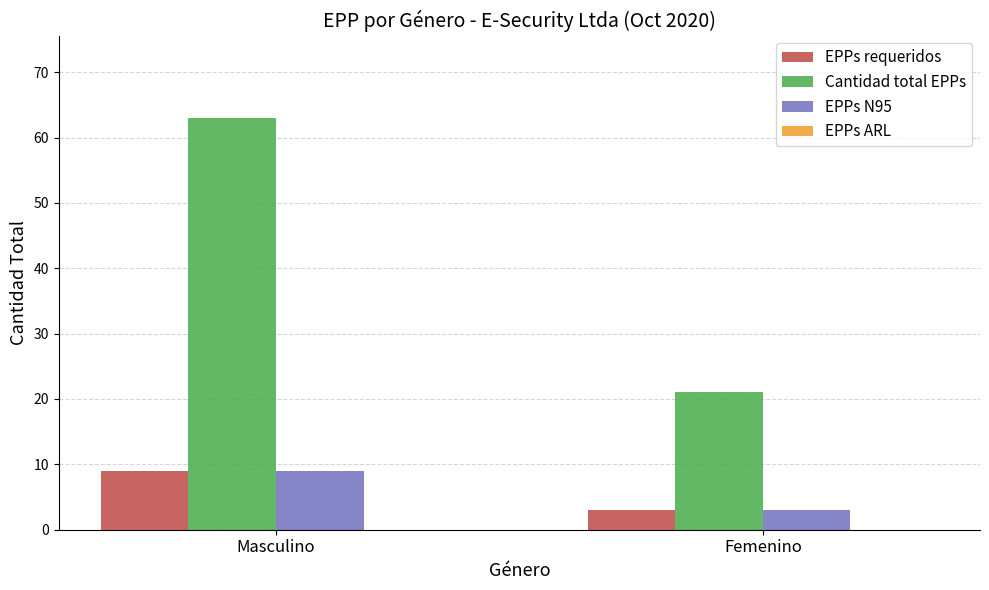

How many bars are there in each group?

3